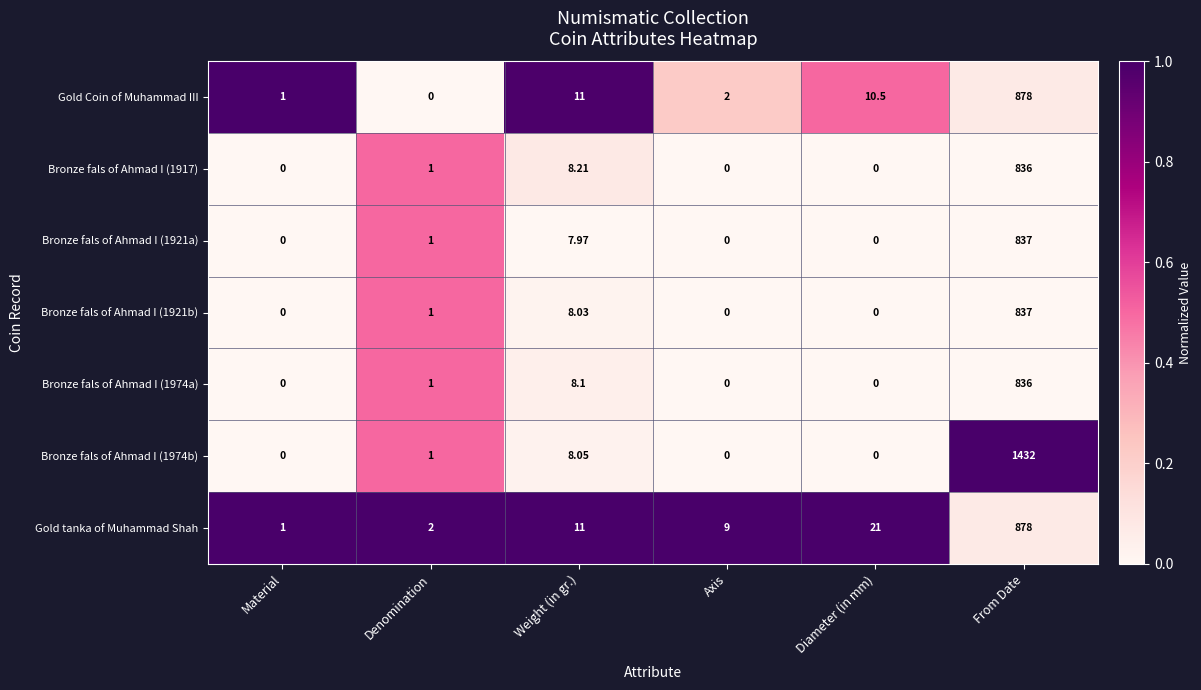

List the labels in order of Gold Coin of Muhammad III value, largest first.

From Date, Weight (in gr.), Diameter (in mm), Axis, Material, Denomination